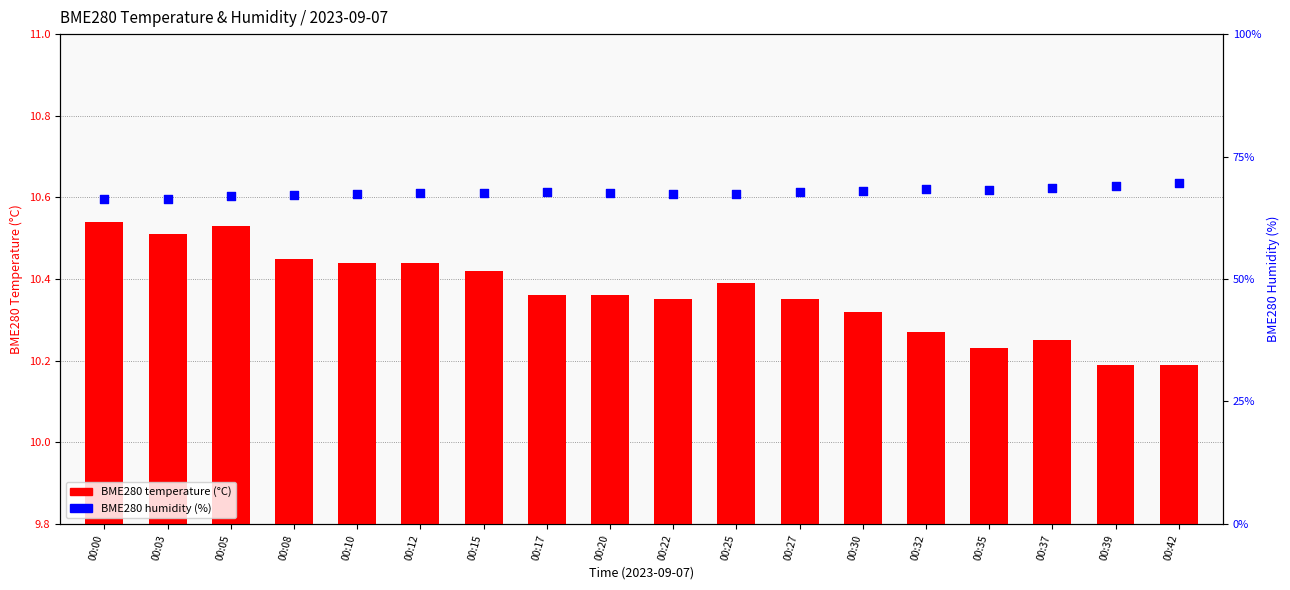

Is the value of BME280 temperature (°C) at 00:10 greater than the value of BME280 humidity (%) at 00:05?

No